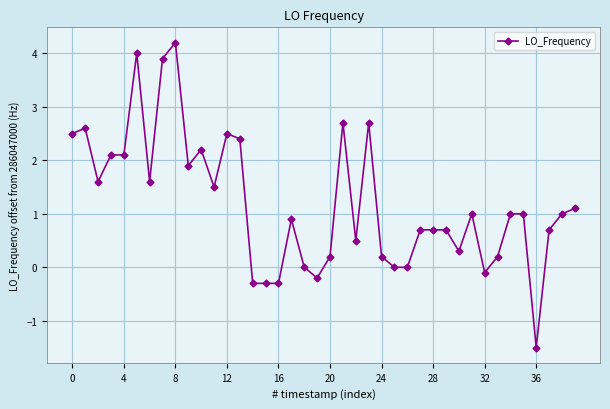

What is the difference between the maximum and minimum values?

5.7